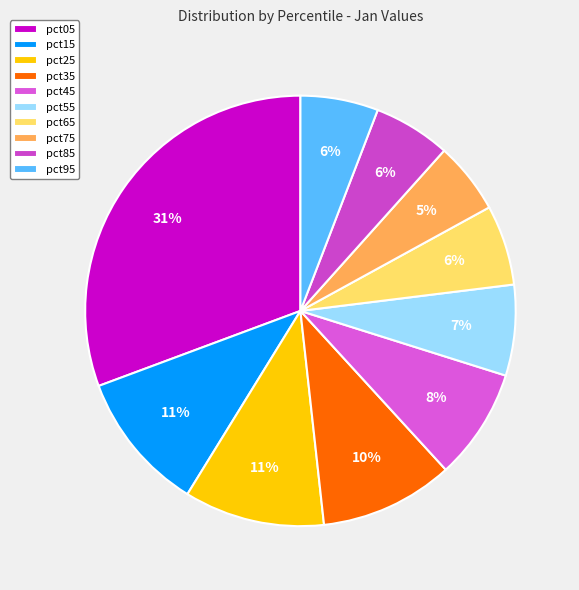

Count the number of slices in the pie.

10